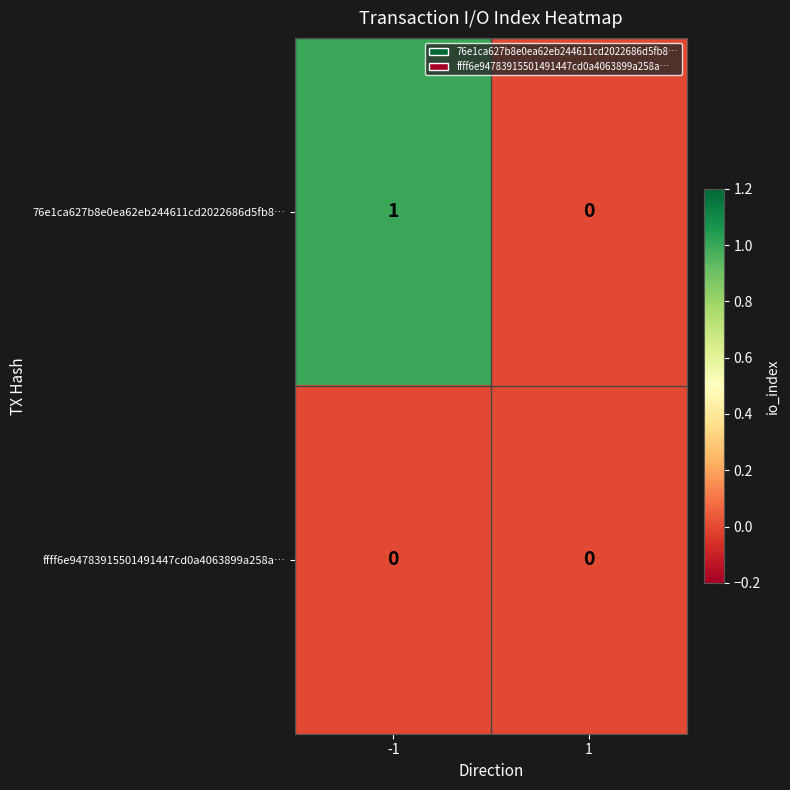

At which category is the sum across all series the highest?

-1